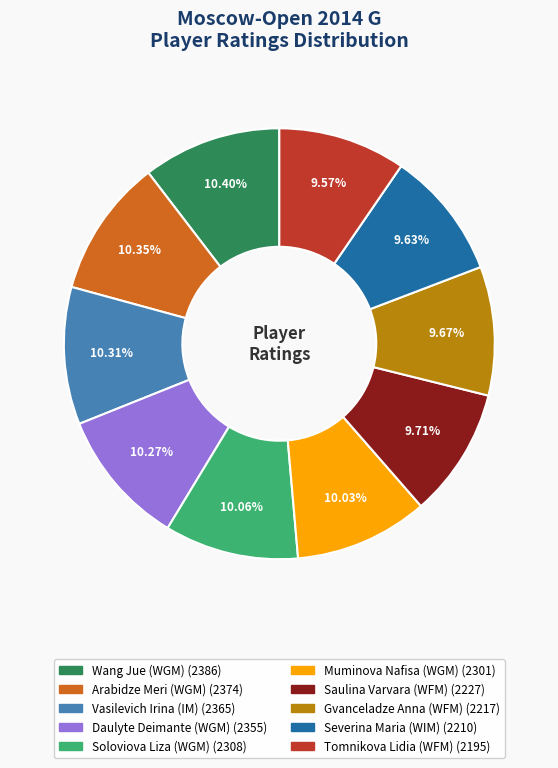

To the nearest percent, what is the average slice percentage?

10%